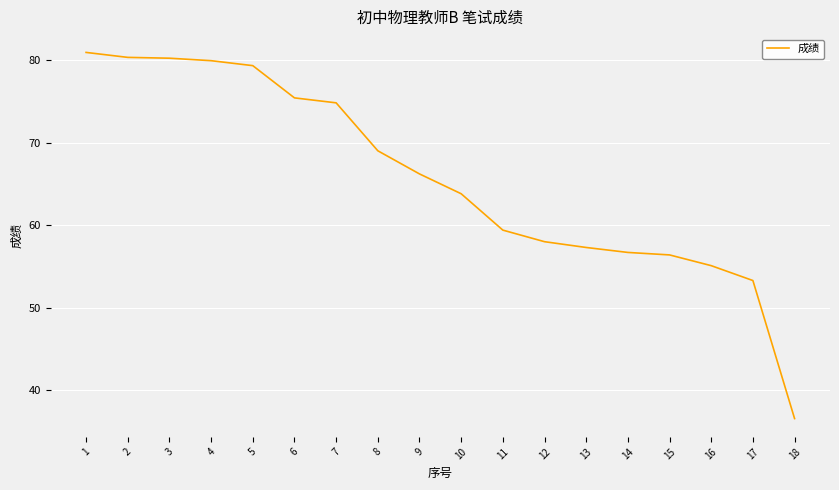

How many values exceed 66?

9